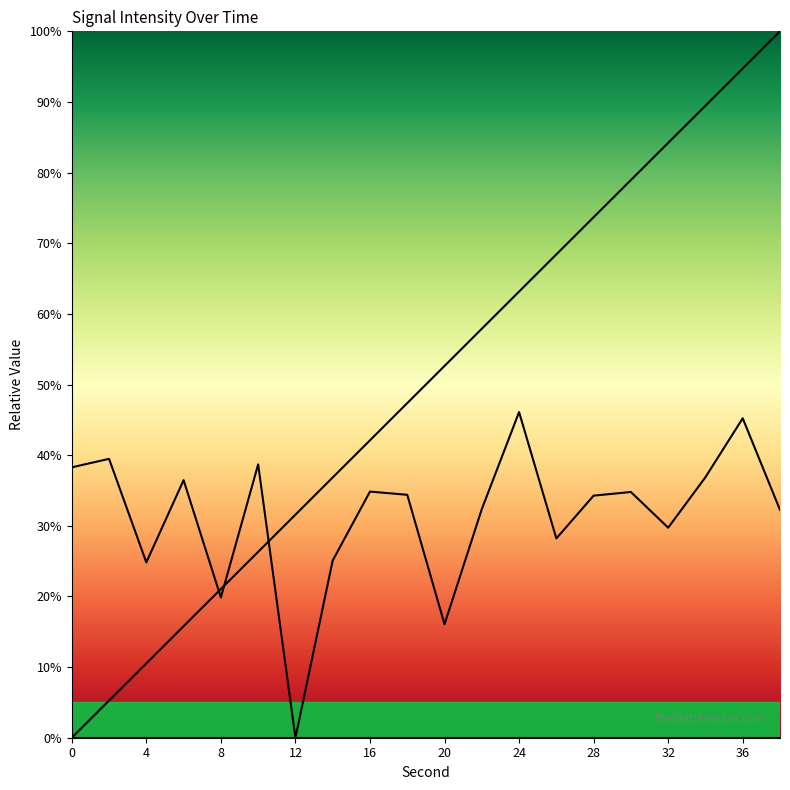

How many lines are shown in the chart?

3